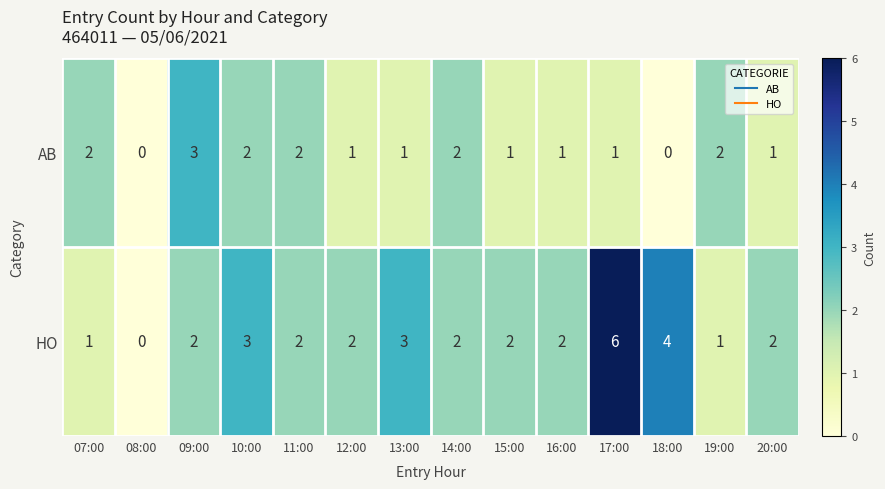

How many categories are shown in the chart?

14